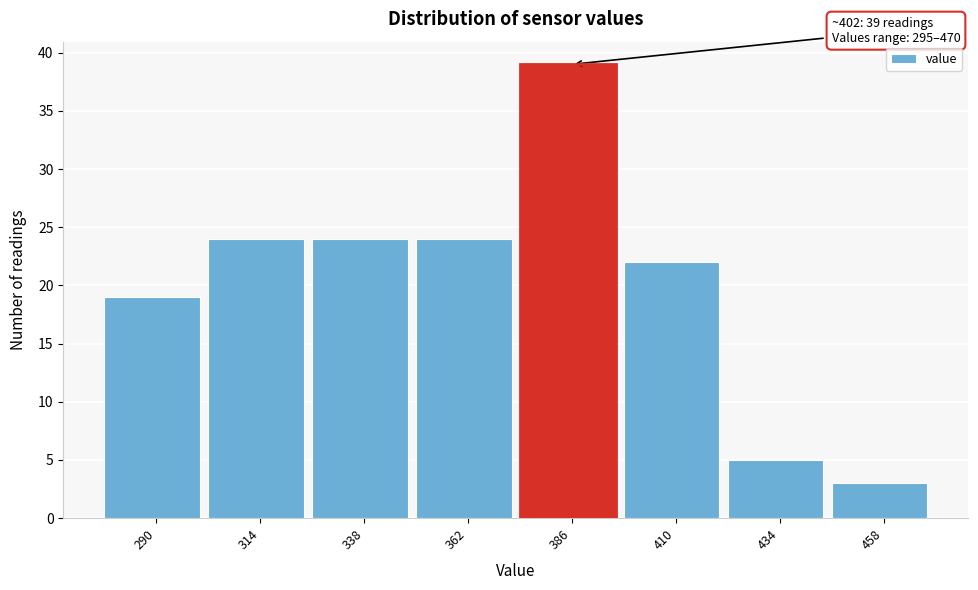

Reading right to left, extract all data points from this chart.

458=3	434=5	410=22	386=39	362=24	338=24	314=24	290=19